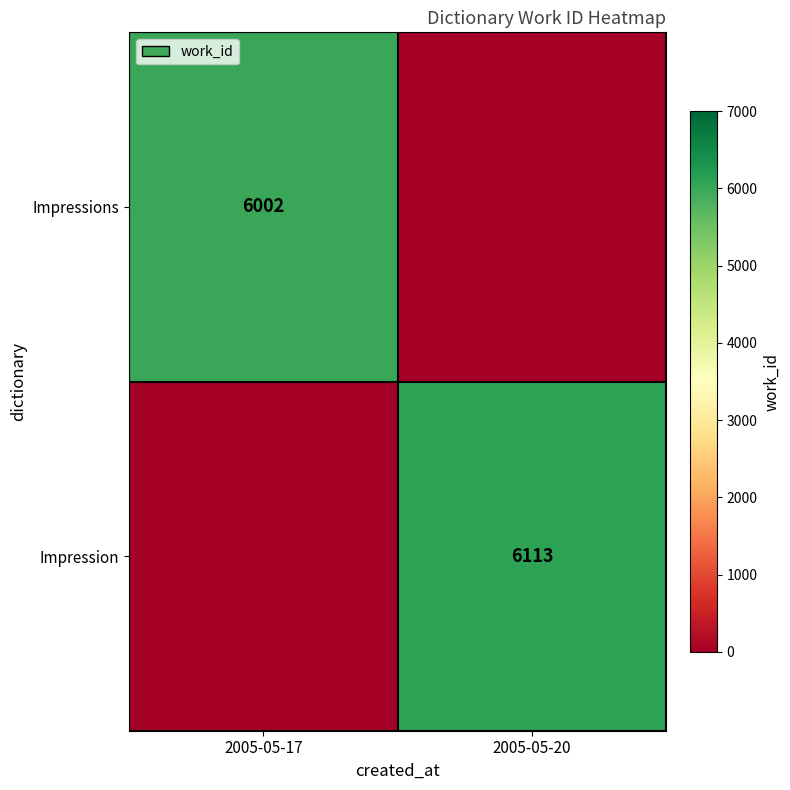

The value of Impressions at 2005-05-17 is 6002. True or false?

True